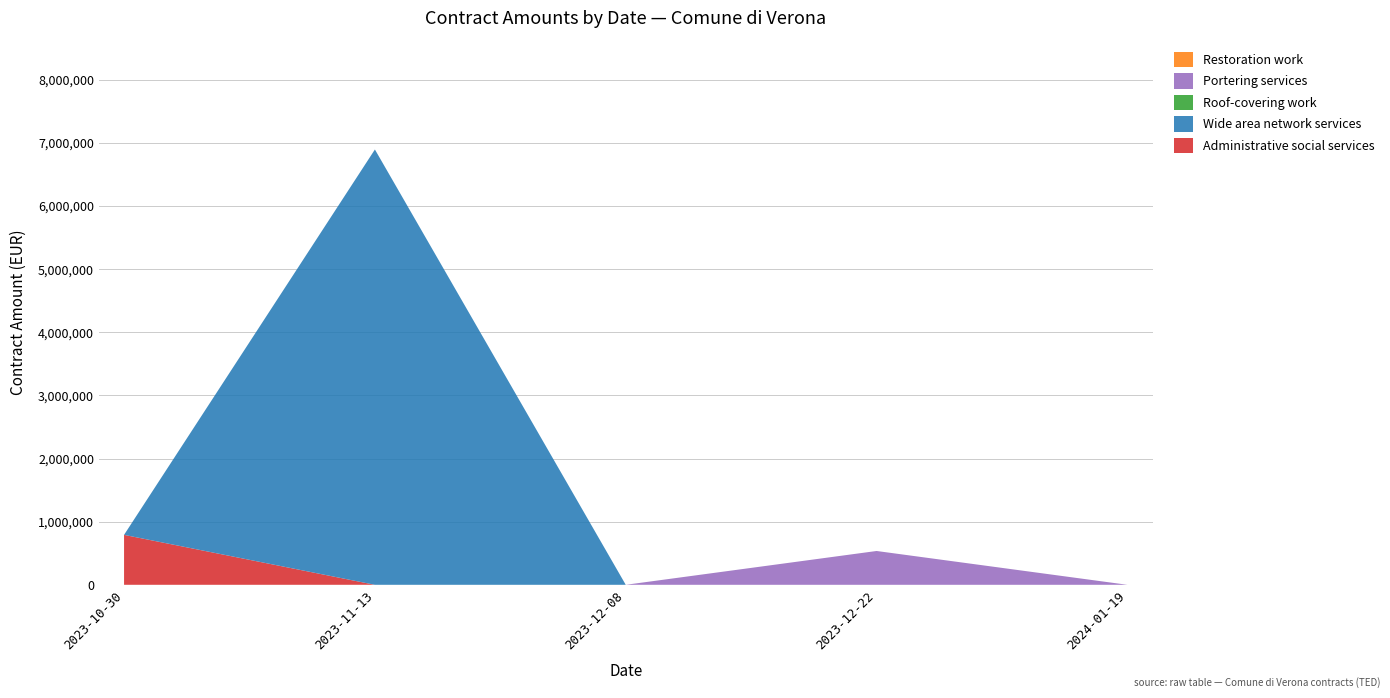

Reading left to right, list all the values displayed in this chart.

2023-10-30=791424	2023-11-13=6897172	2023-12-08=0	2023-12-22=535830	2024-01-19=0